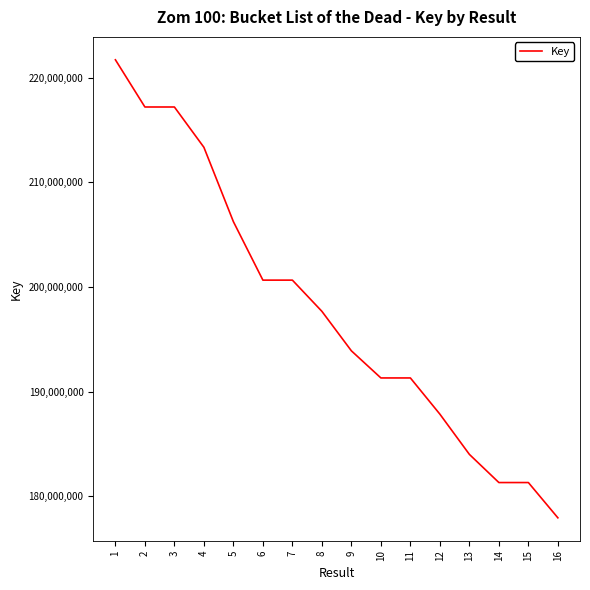

Is it true that the value at 6 is 81569715?

False